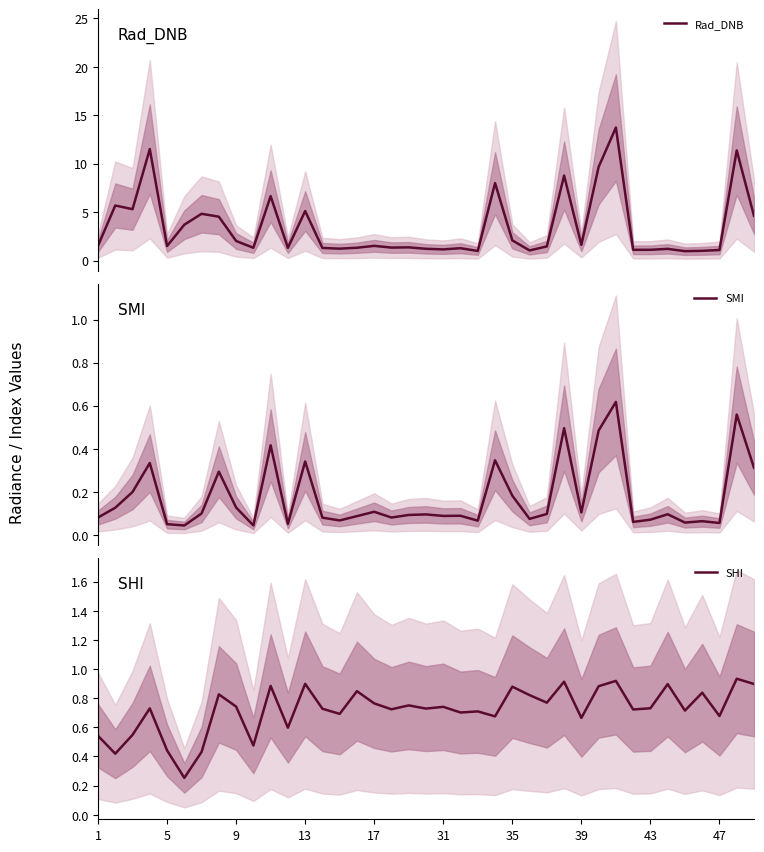

Does the chart display data point markers on the line(s)?

No